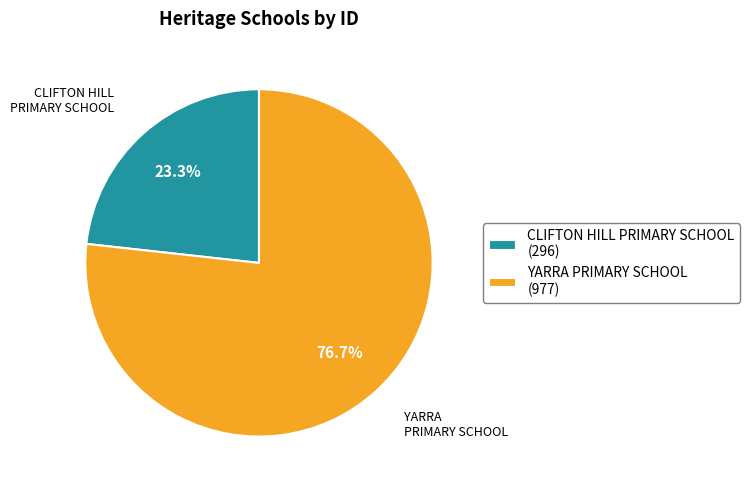

How much of the chart is everything except CLIFTON HILL PRIMARY SCHOOL?

76.7%